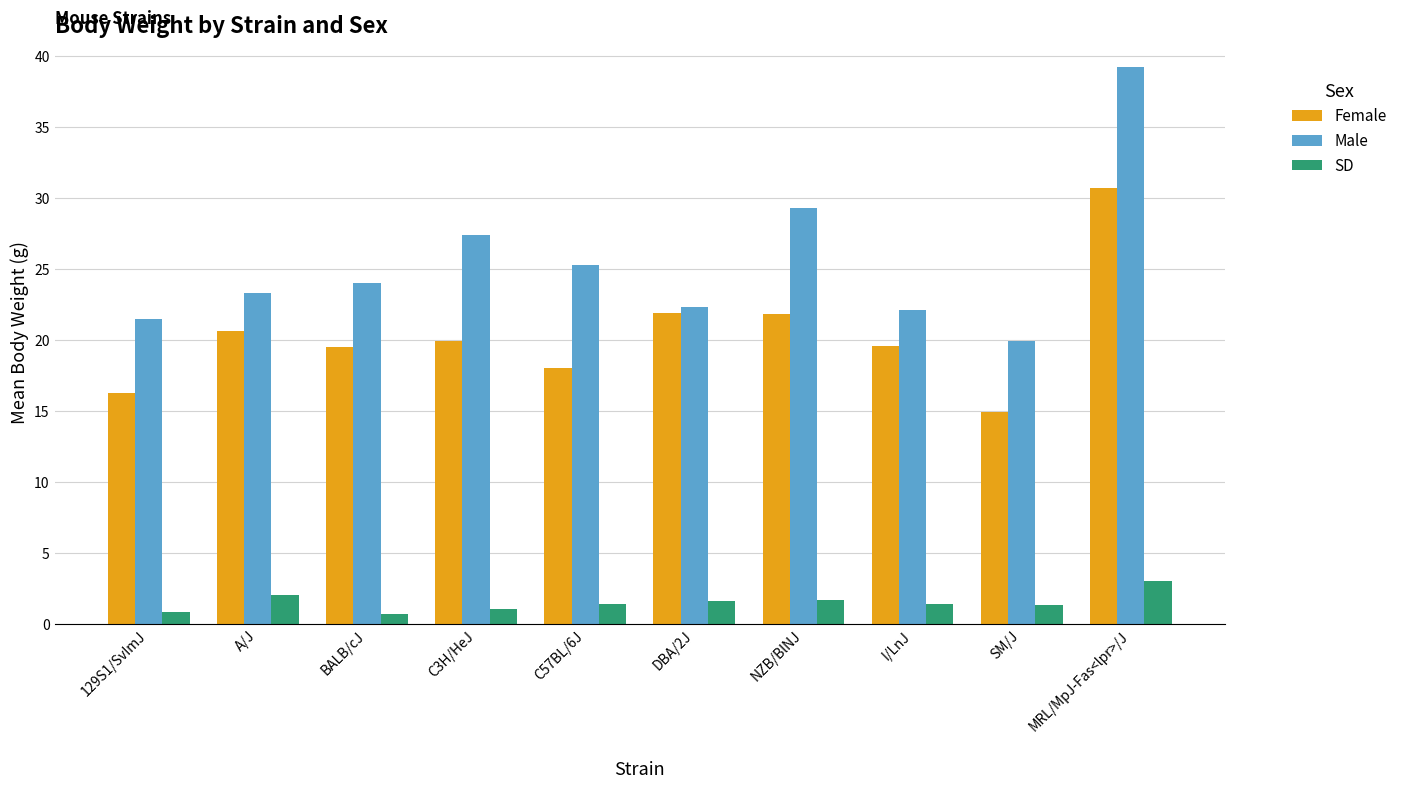

True or false: SD has a value of 1.4 at C57BL/6J.

True